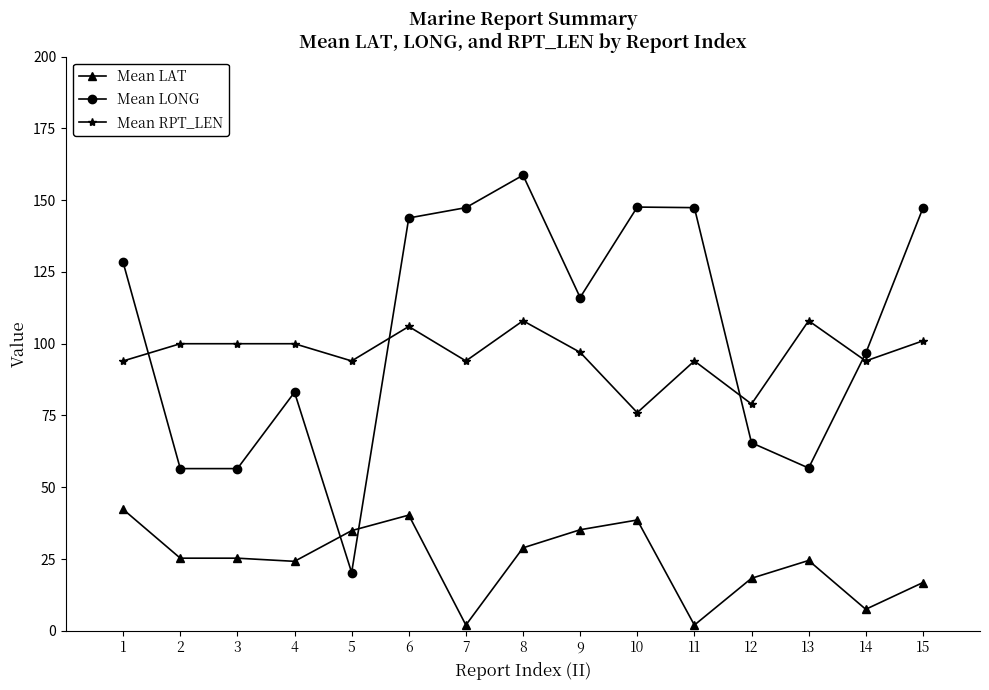

Which category has the highest value in the Mean LONG series?

8